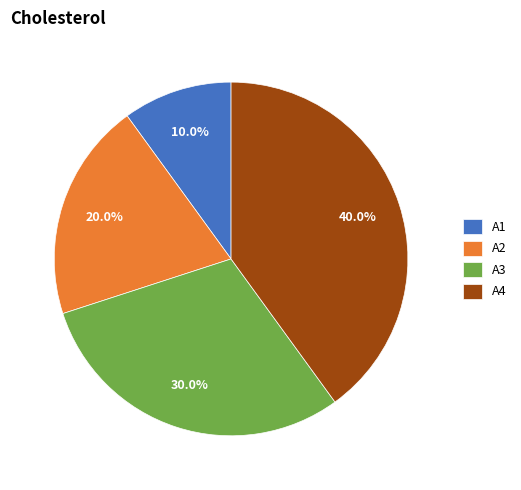

What percentage do A1 and A2 together represent?

30.0%